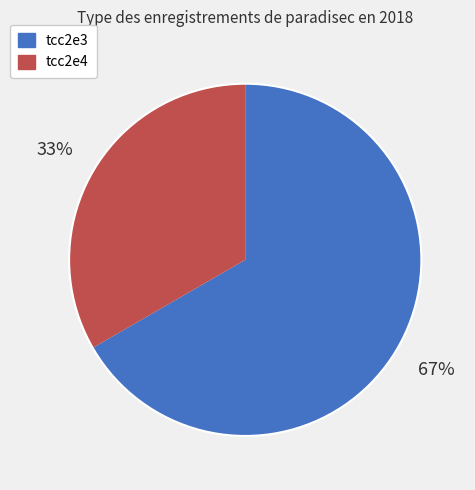

To the nearest percent, what is the combined percentage of tcc2e4 and tcc2e3?

100%